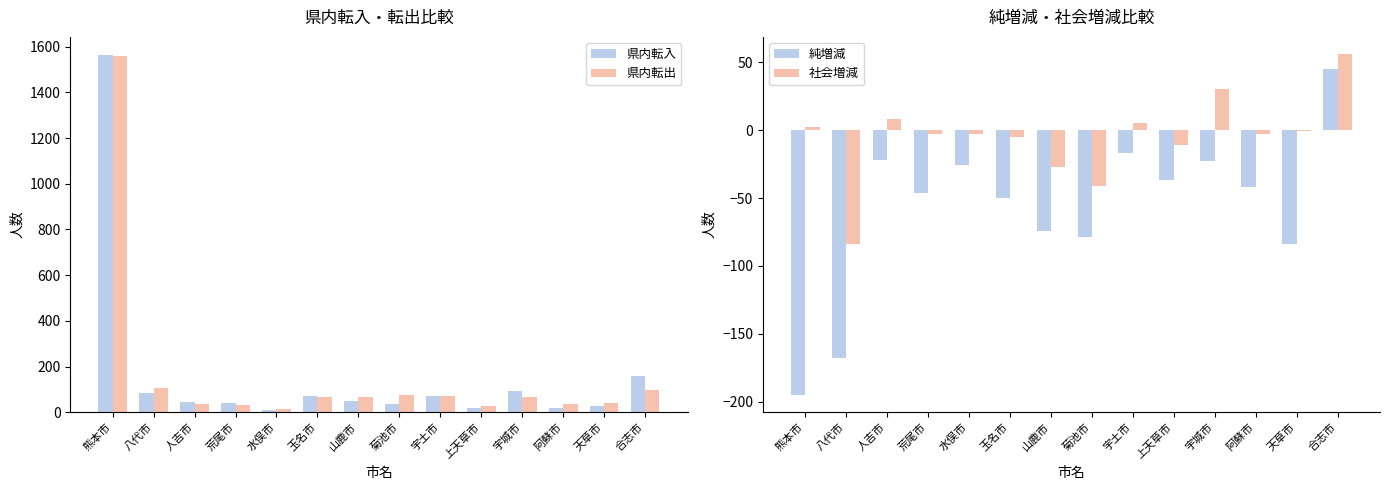

How many groups of bars are there?

14